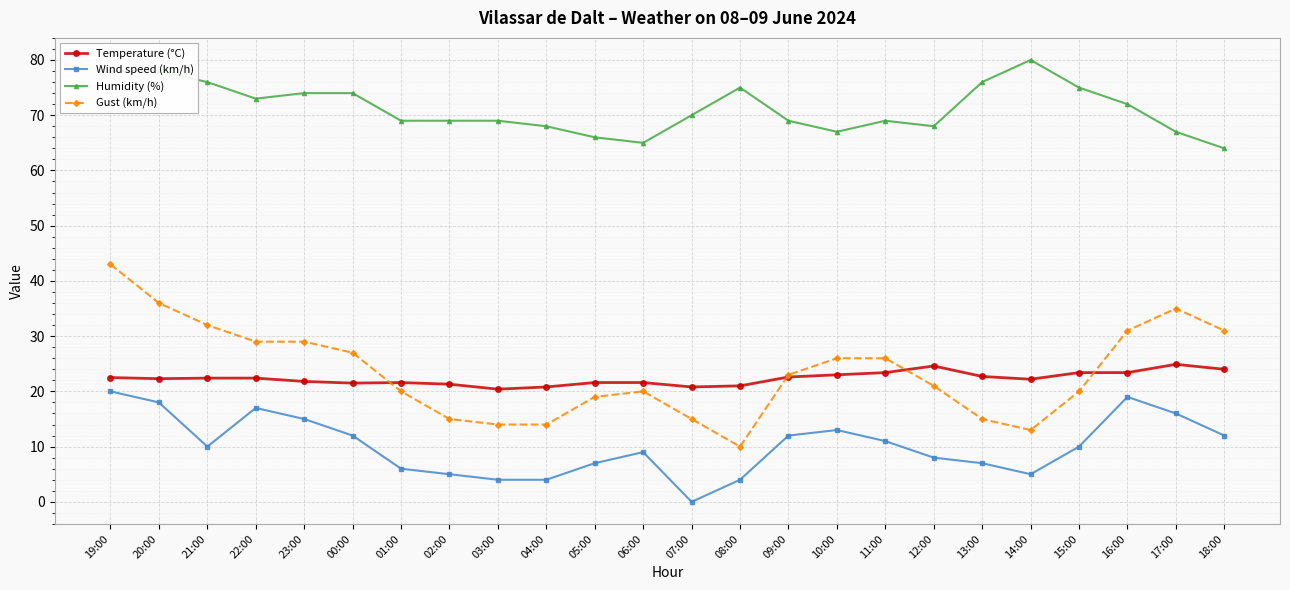

Which series changed the most between 22:00 and 14:00?

Gust (km/h)